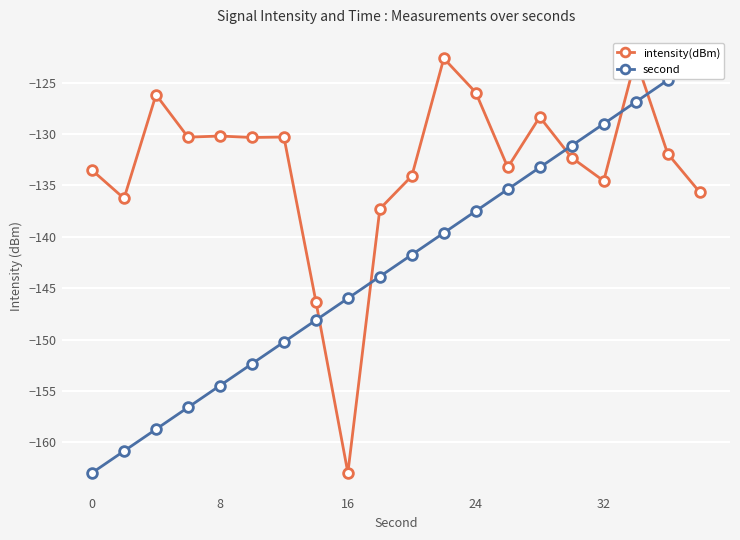

True or false: second has more than 2 interior local peaks.

False